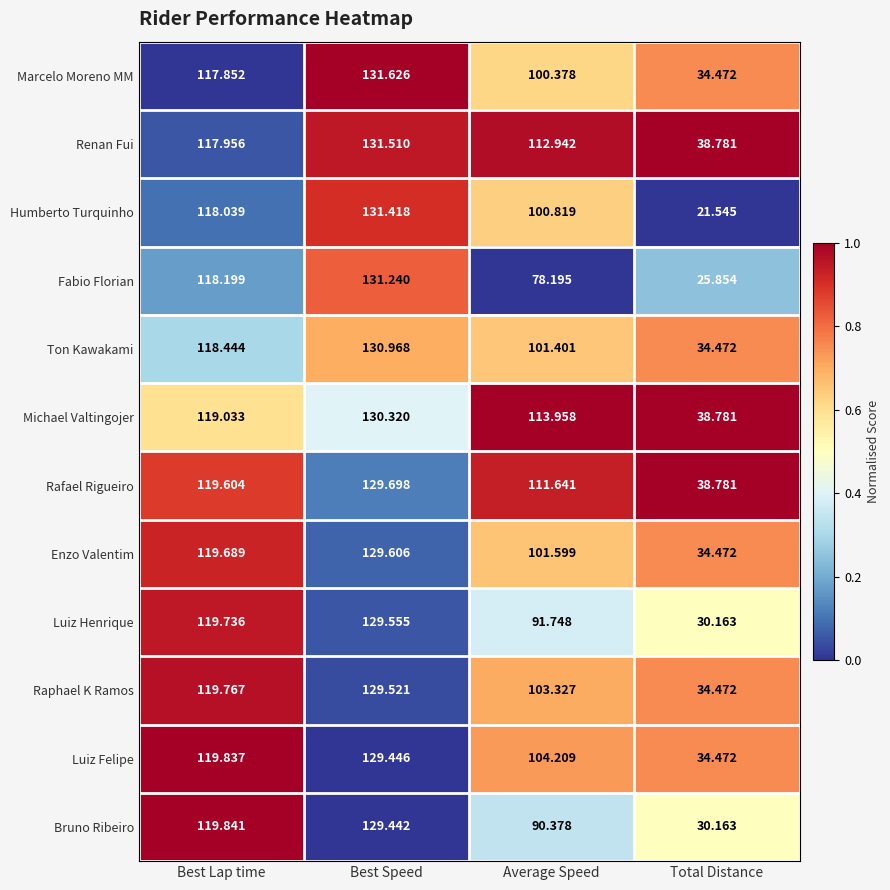

List the labels in order of Marcelo Moreno MM value, largest first.

Best Speed, Best Lap time, Average Speed, Total Distance